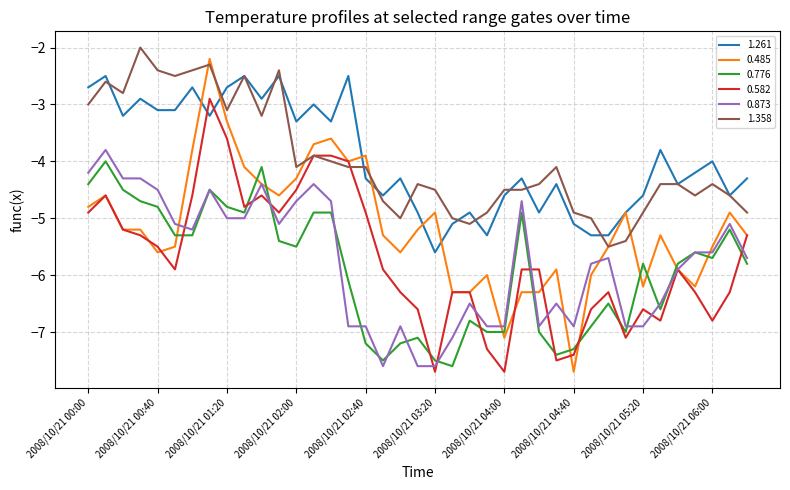

How many distinct data groups are displayed?

6